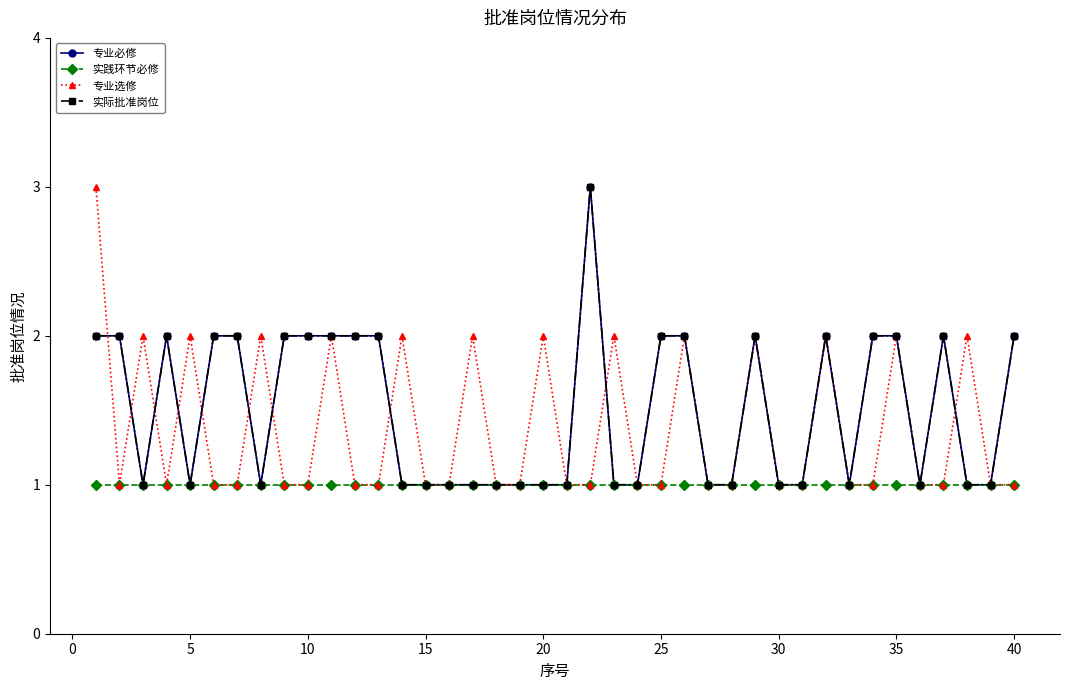

Does the chart have visible grid lines?

No